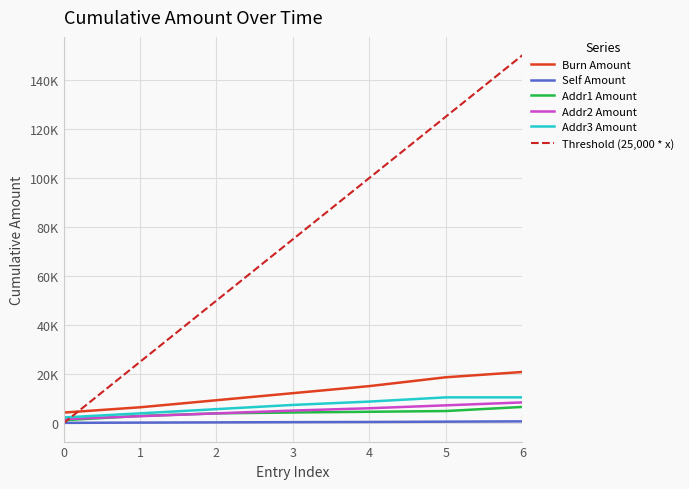

Rank the categories by Addr3 Amount value from lowest to highest.

0, 1, 2, 3, 4, 5, 6